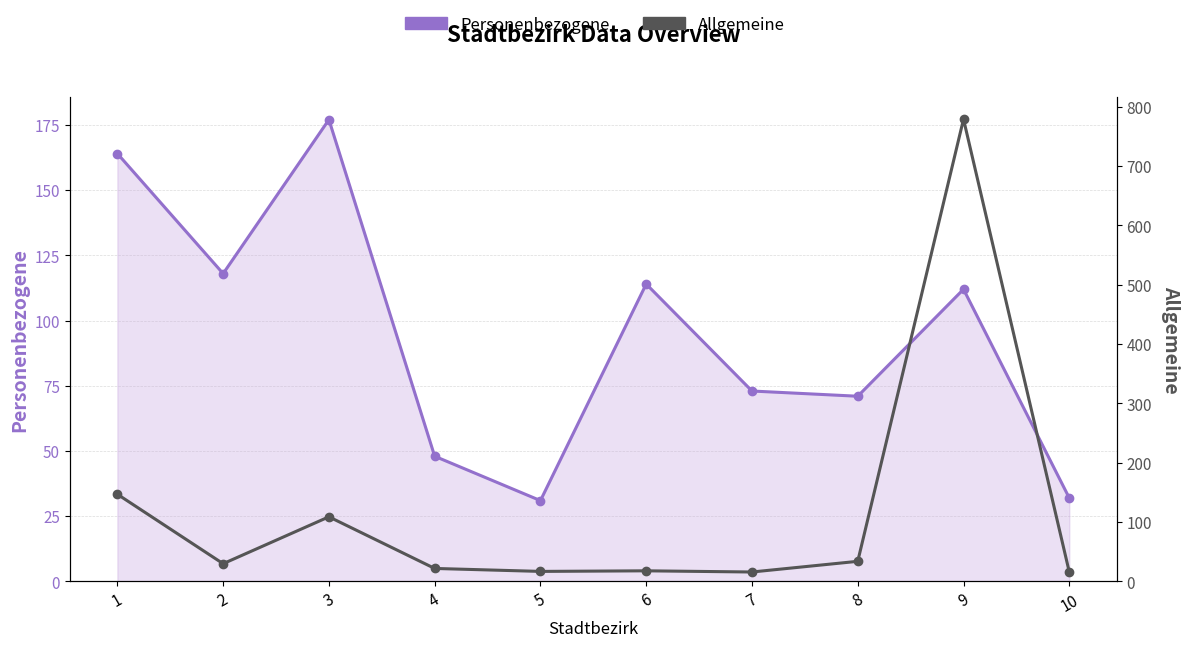

Is the value of Personenbezogene at 5 greater than the value of Allgemeine at 2?

Yes